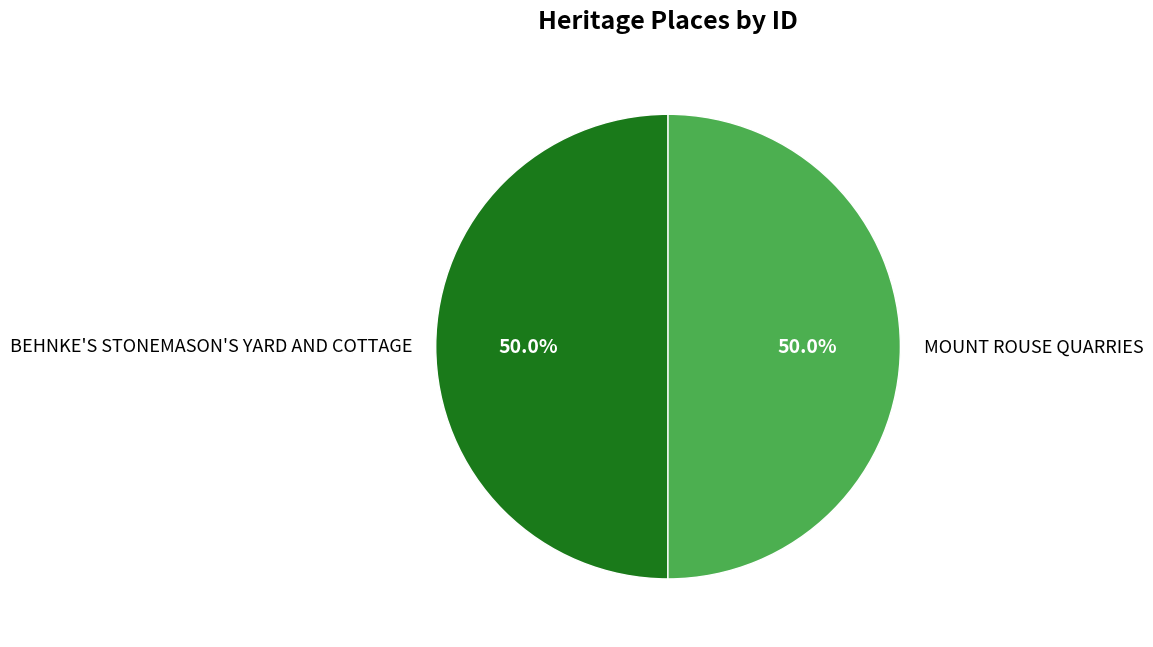

Is it true that MOUNT ROUSE QUARRIES is 36% of the pie?

False